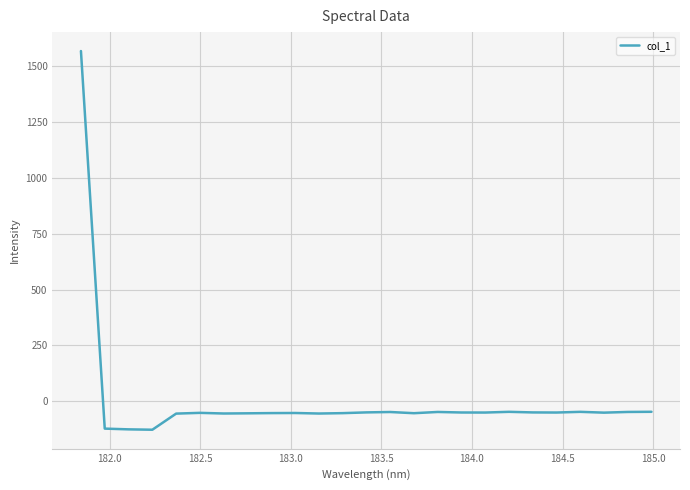

What is the maximum value shown in the chart?

1566.9